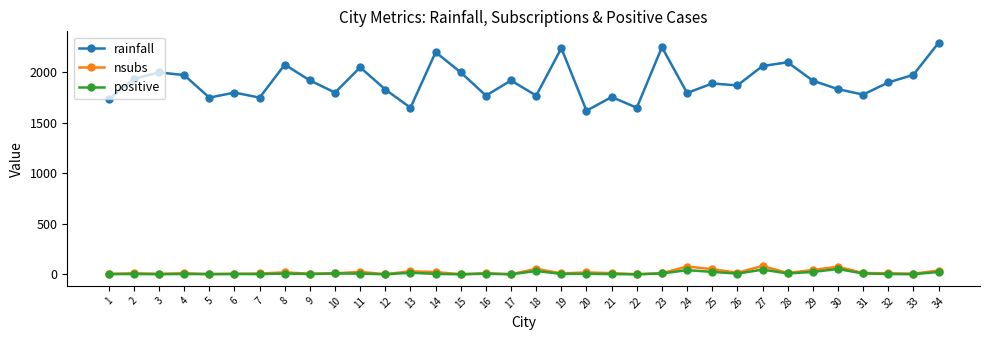

True or false: nsubs and rainfall cross at least once.

False